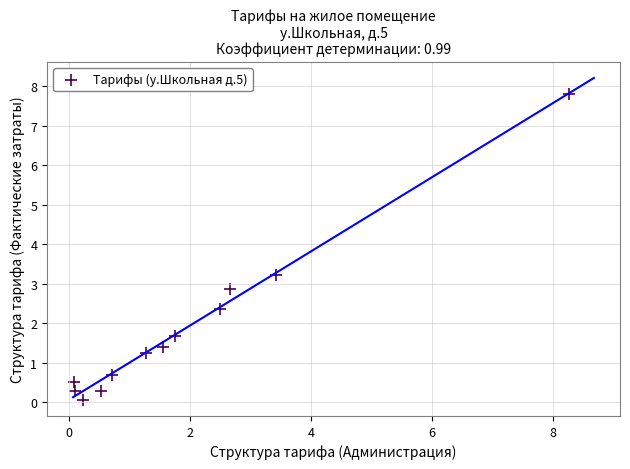

What is the average Y value?

1.9